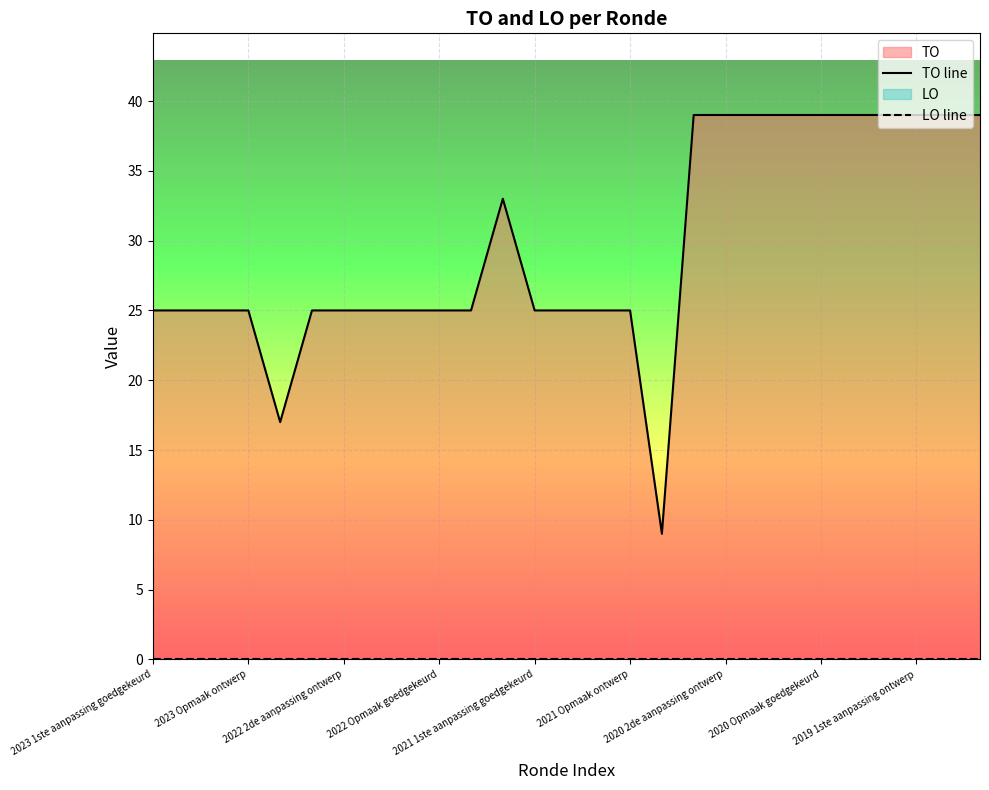

Which label corresponds to the smallest value in the chart?

2023 1ste aanpassing goedgekeurd